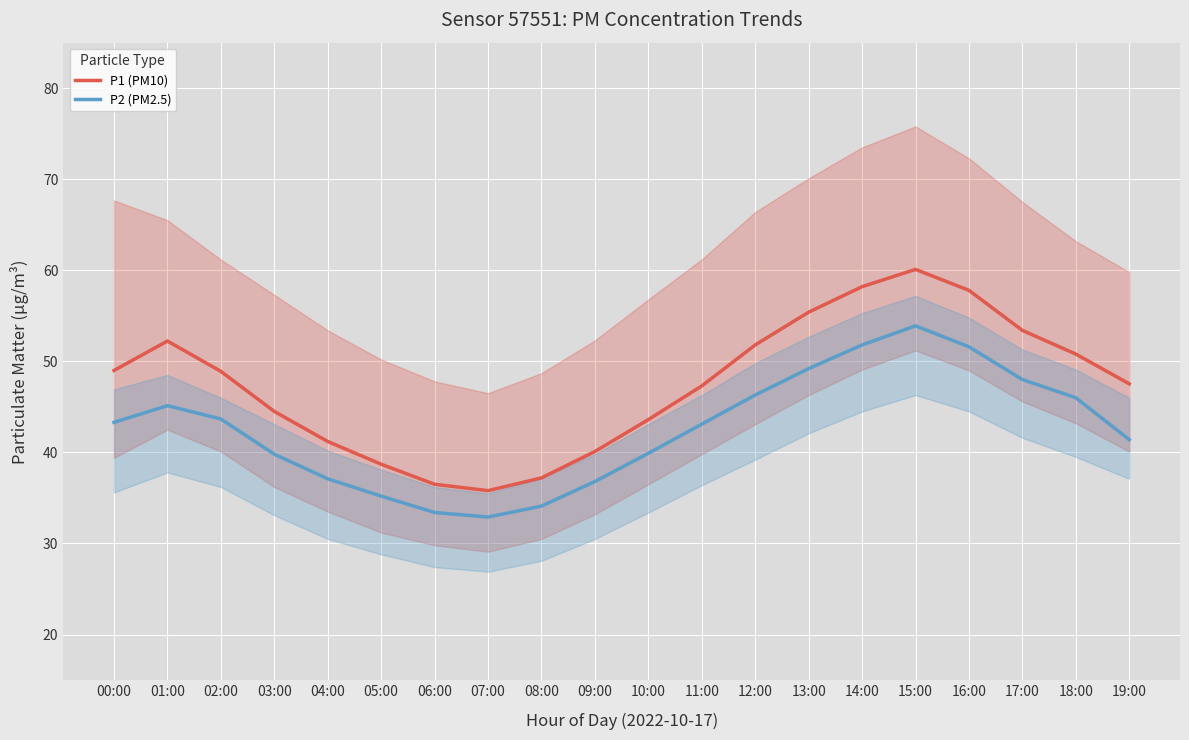

What is the average value of the P1 (PM10) series?

47.5